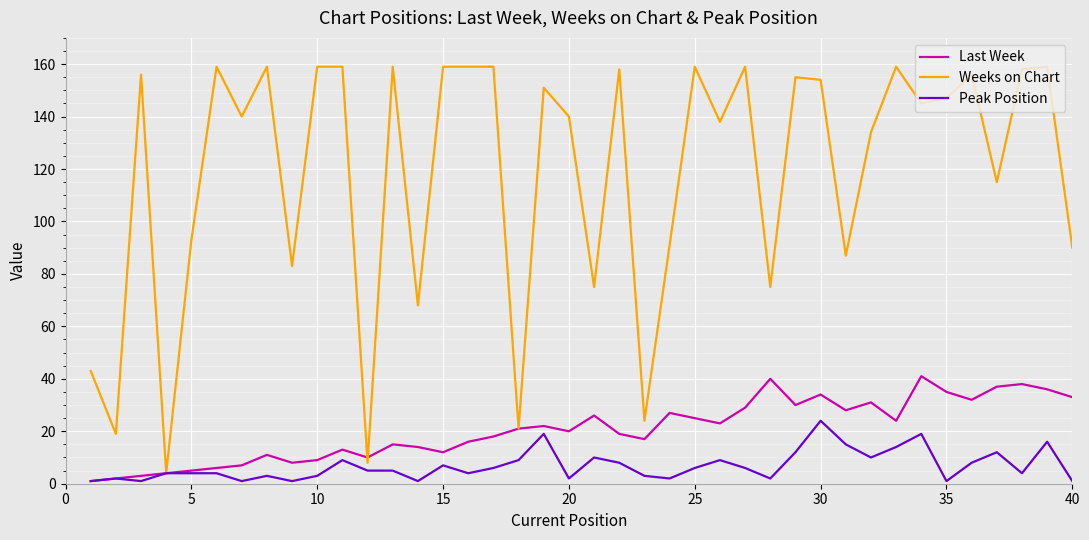

Which series has the largest range (max minus min)?

Weeks on Chart